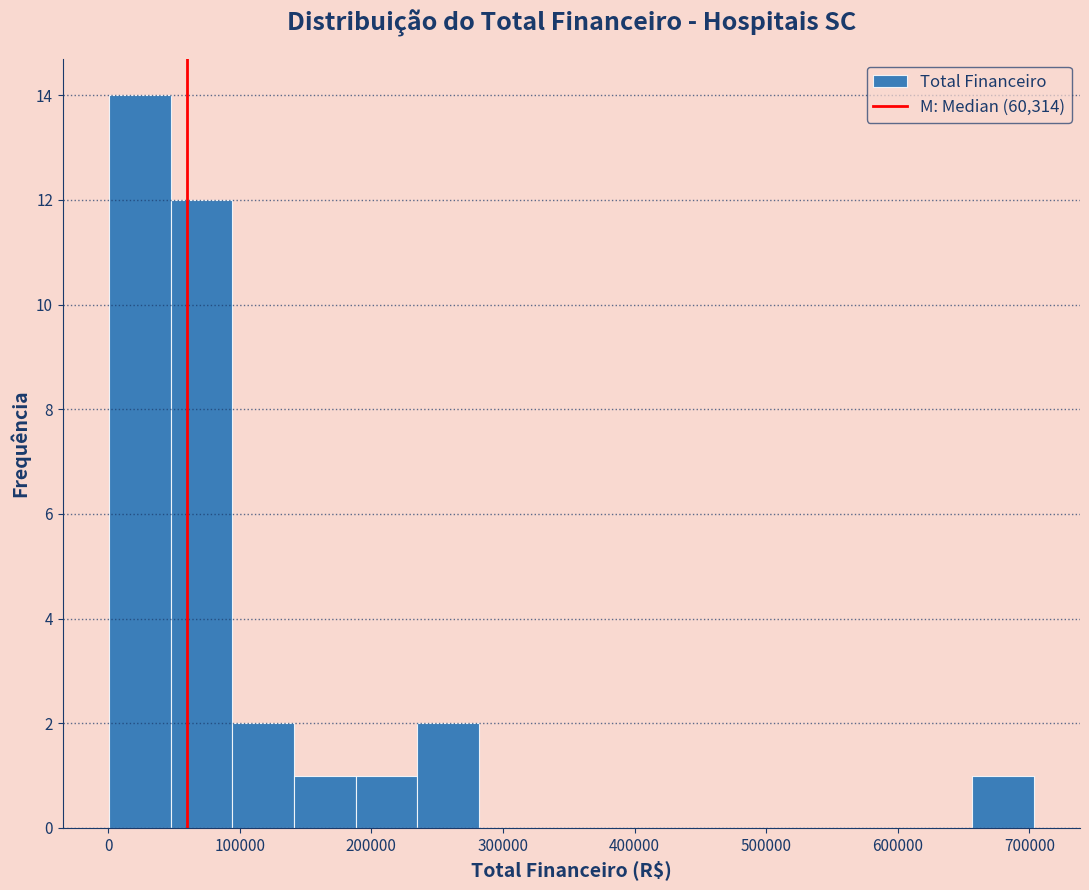

Reading left to right, list every bar in this chart as the range it spans on the x-axis followed by its height. Neither the bar edges nor the heights are printed on the chart, so give them approximately, as read against the axes.

0 to 50000: 14
50000 to 90000: 12
90000 to 140000: 2
140000 to 190000: 1
190000 to 230000: 1
230000 to 280000: 2
280000 to 330000: 0
330000 to 380000: 0
380000 to 420000: 0
420000 to 470000: 0
470000 to 520000: 0
520000 to 560000: 0
560000 to 610000: 0
610000 to 660000: 0
660000 to 700000: 1